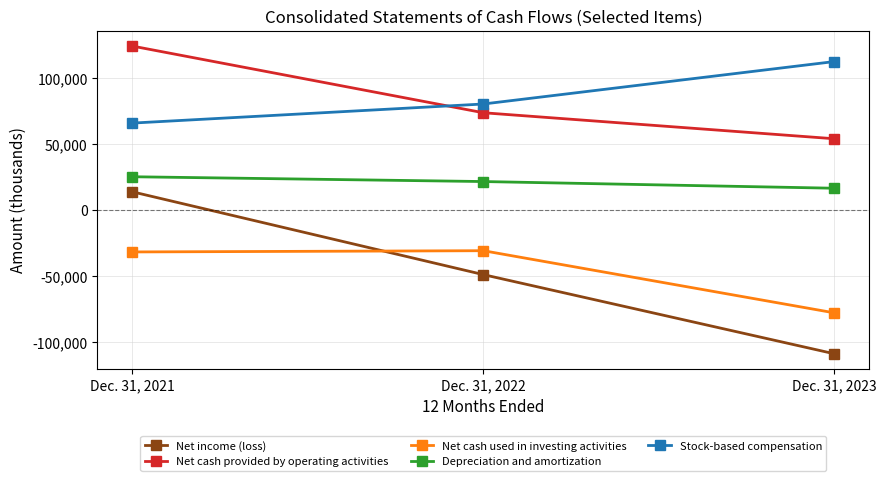

The Stock-based compensation series shows 80469 at Dec. 31, 2022. True or false?

True